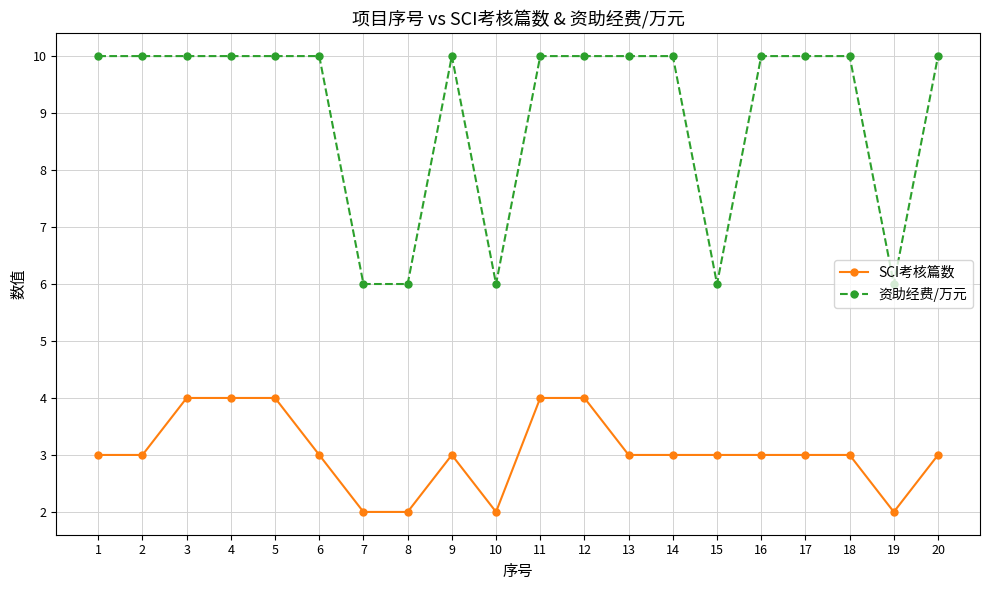

What is the value of the 资助经费/万元 point at the 7th from the left?

6